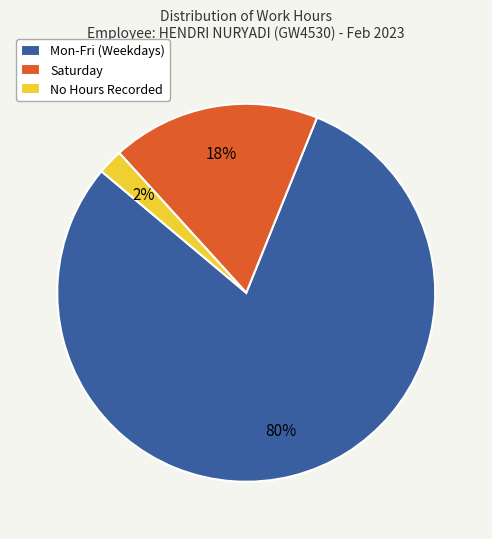

How many segments does this pie chart have?

3